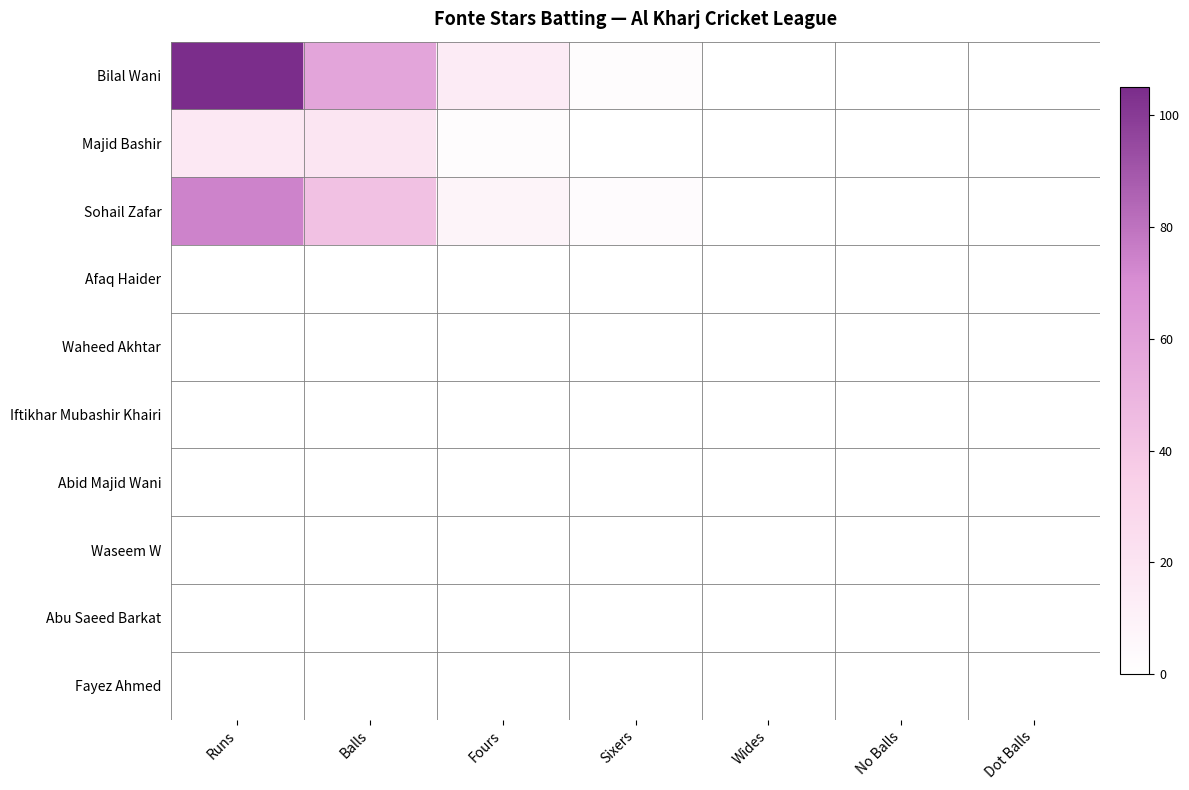

At how many categories does at least one series exceed 11?

3